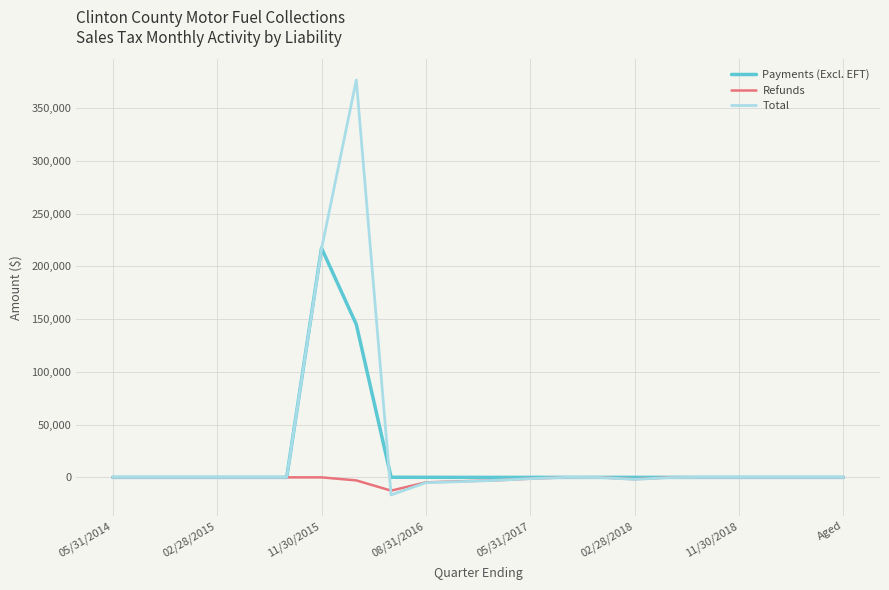

Which series has the largest total across all categories?

Total